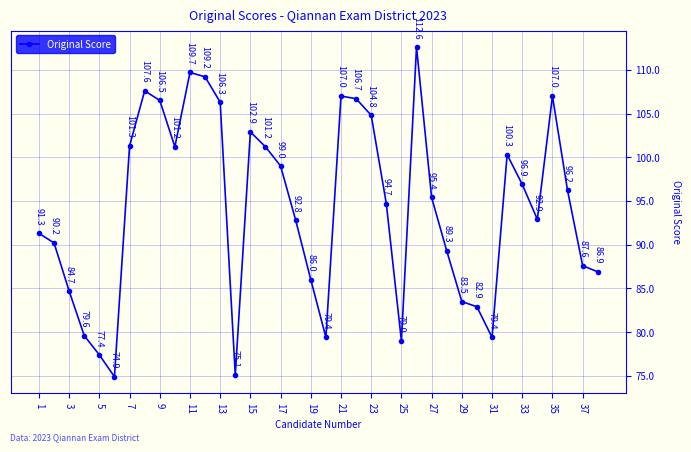

What is the difference between the maximum and minimum values?

37.7